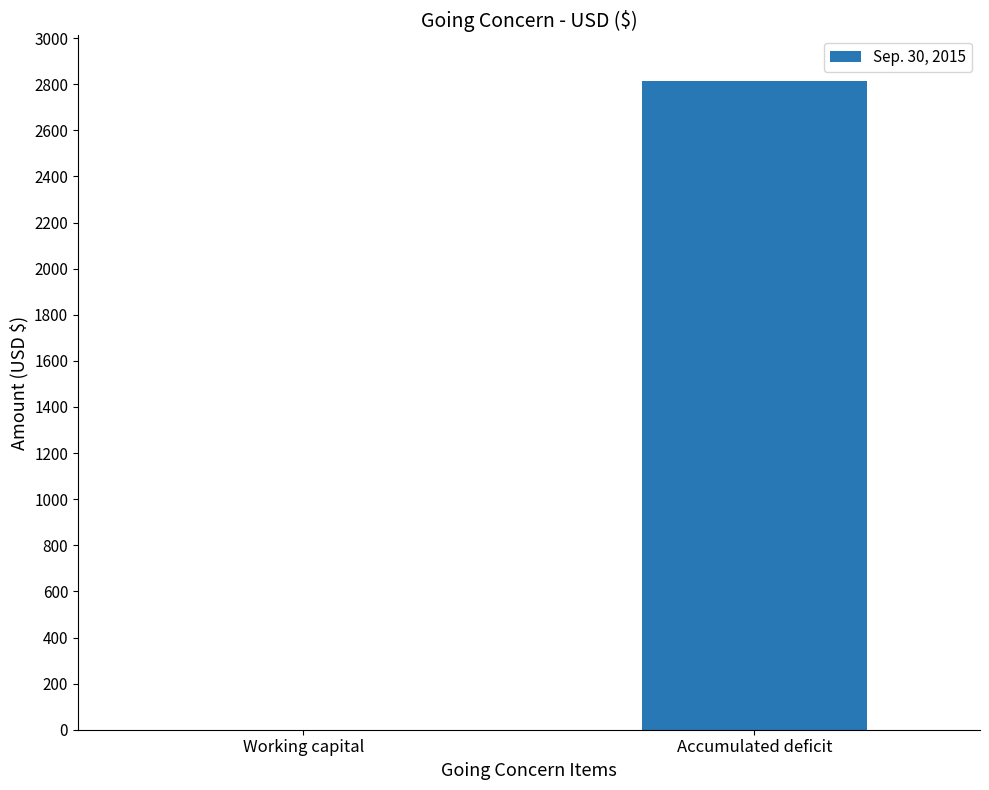

The value at Working capital is 1943. True or false?

False